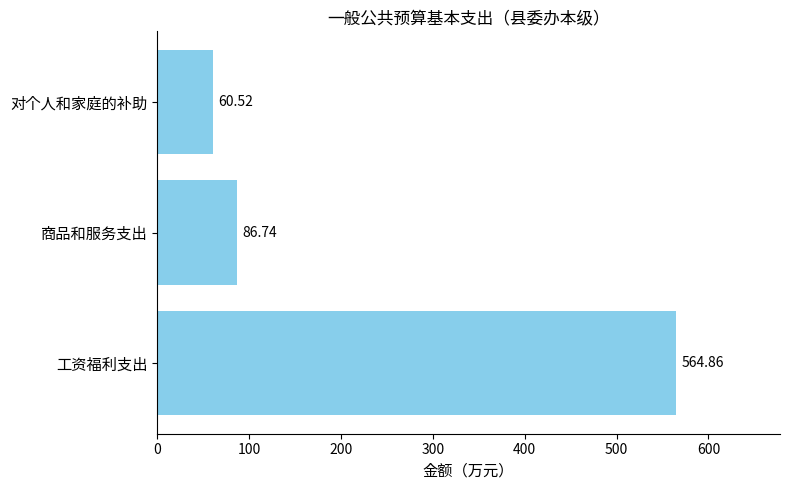

What is the average value?

237.4